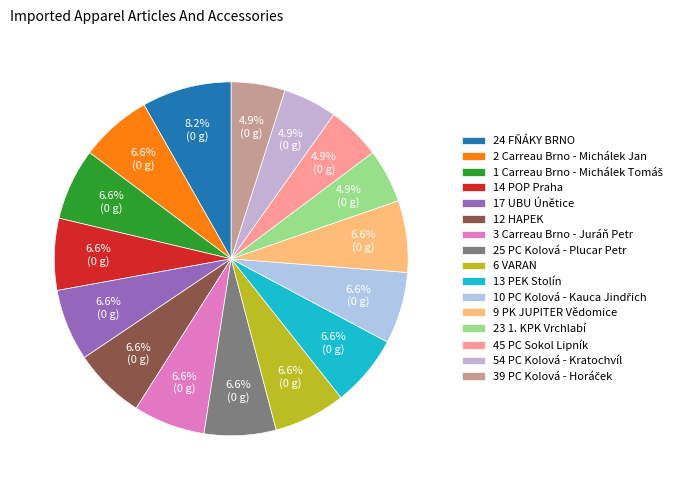

Count the number of slices in the pie.

16